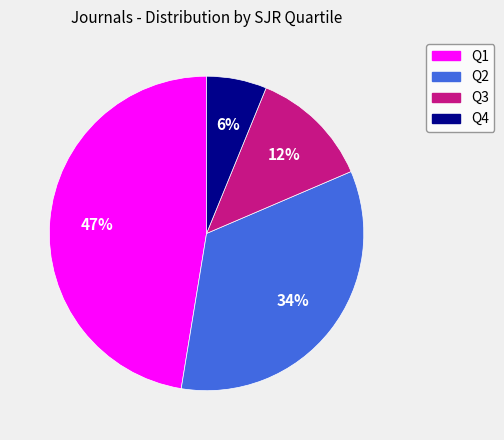

The Q2 slice represents 42% of the pie. True or false?

False